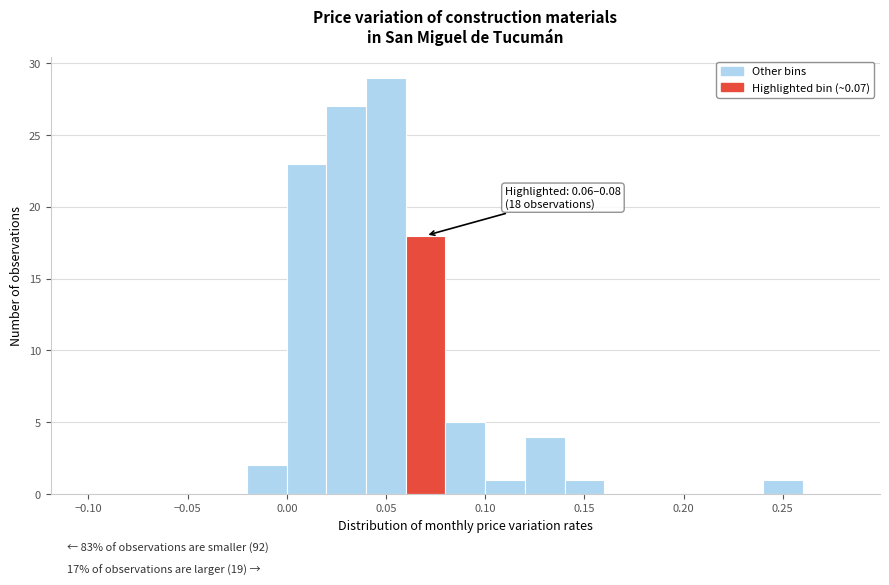

Over which range of the x-axis is the bar tallest?

0.04 to 0.06